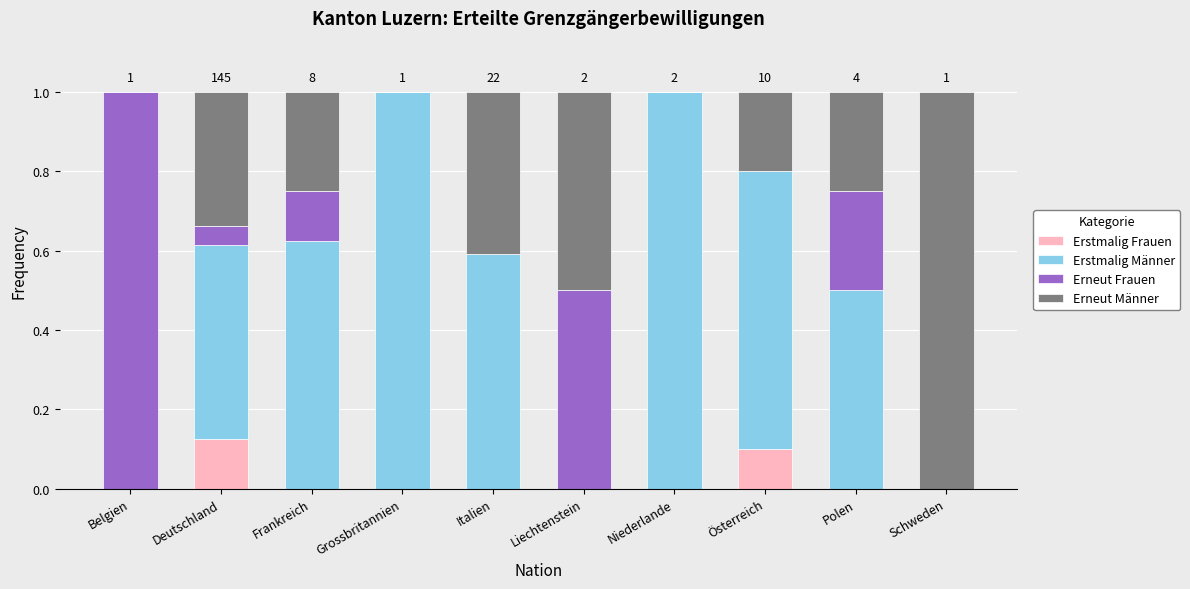

Is it true that Erstmalig Frauen equals 0.0 at Belgien?

True